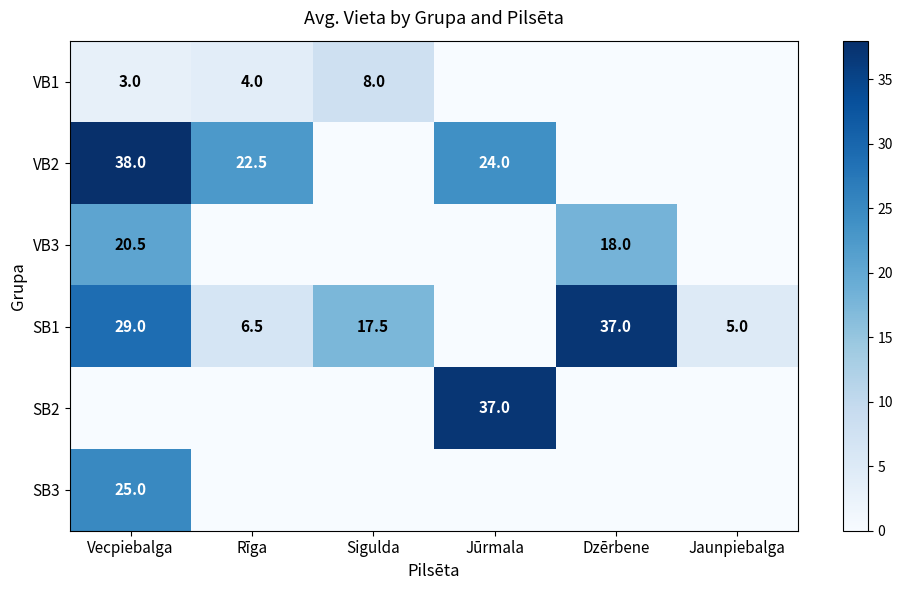

The SB1 series shows 6.5 at Rīga. True or false?

True